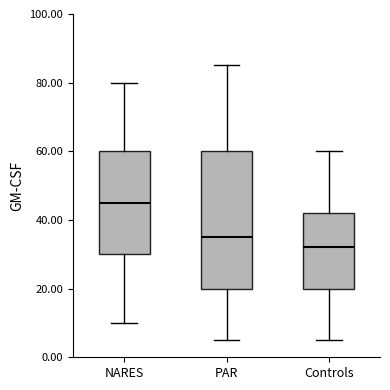

Reading left to right, transcribe this box plot: for each box, give where its median line is, the range the box spans, and where its two whiskers end, as read against the y-axis. The values are not printed on the chart, so give them approximately, as read against the axis.

NARES: median 46, box 30 to 60, whiskers 10 to 80
PAR: median 36, box 20 to 60, whiskers 6 to 86
Controls: median 32, box 20 to 42, whiskers 6 to 60